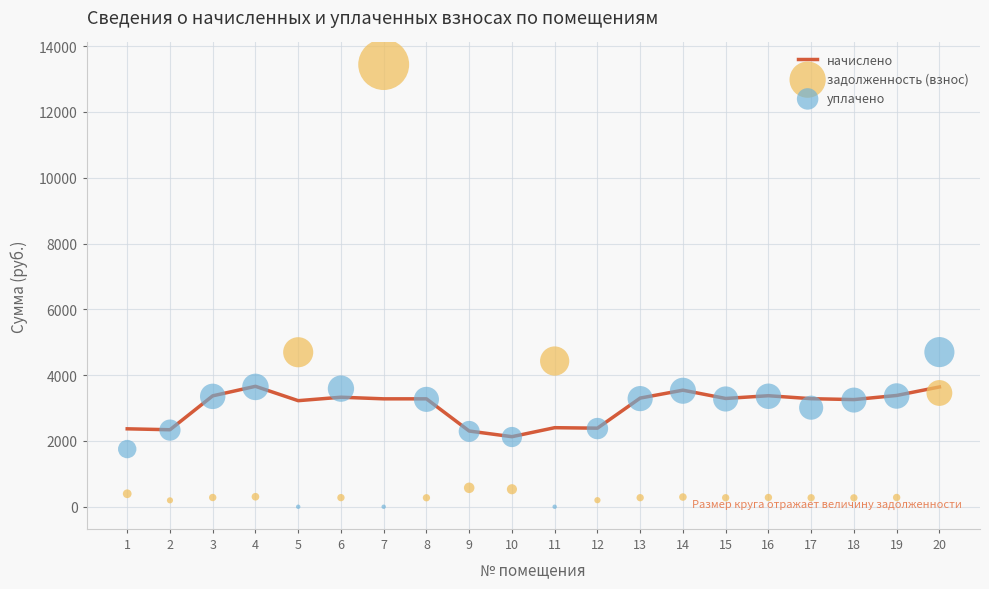

Which series has the widest spread of Y values?

задолженность (взнос)